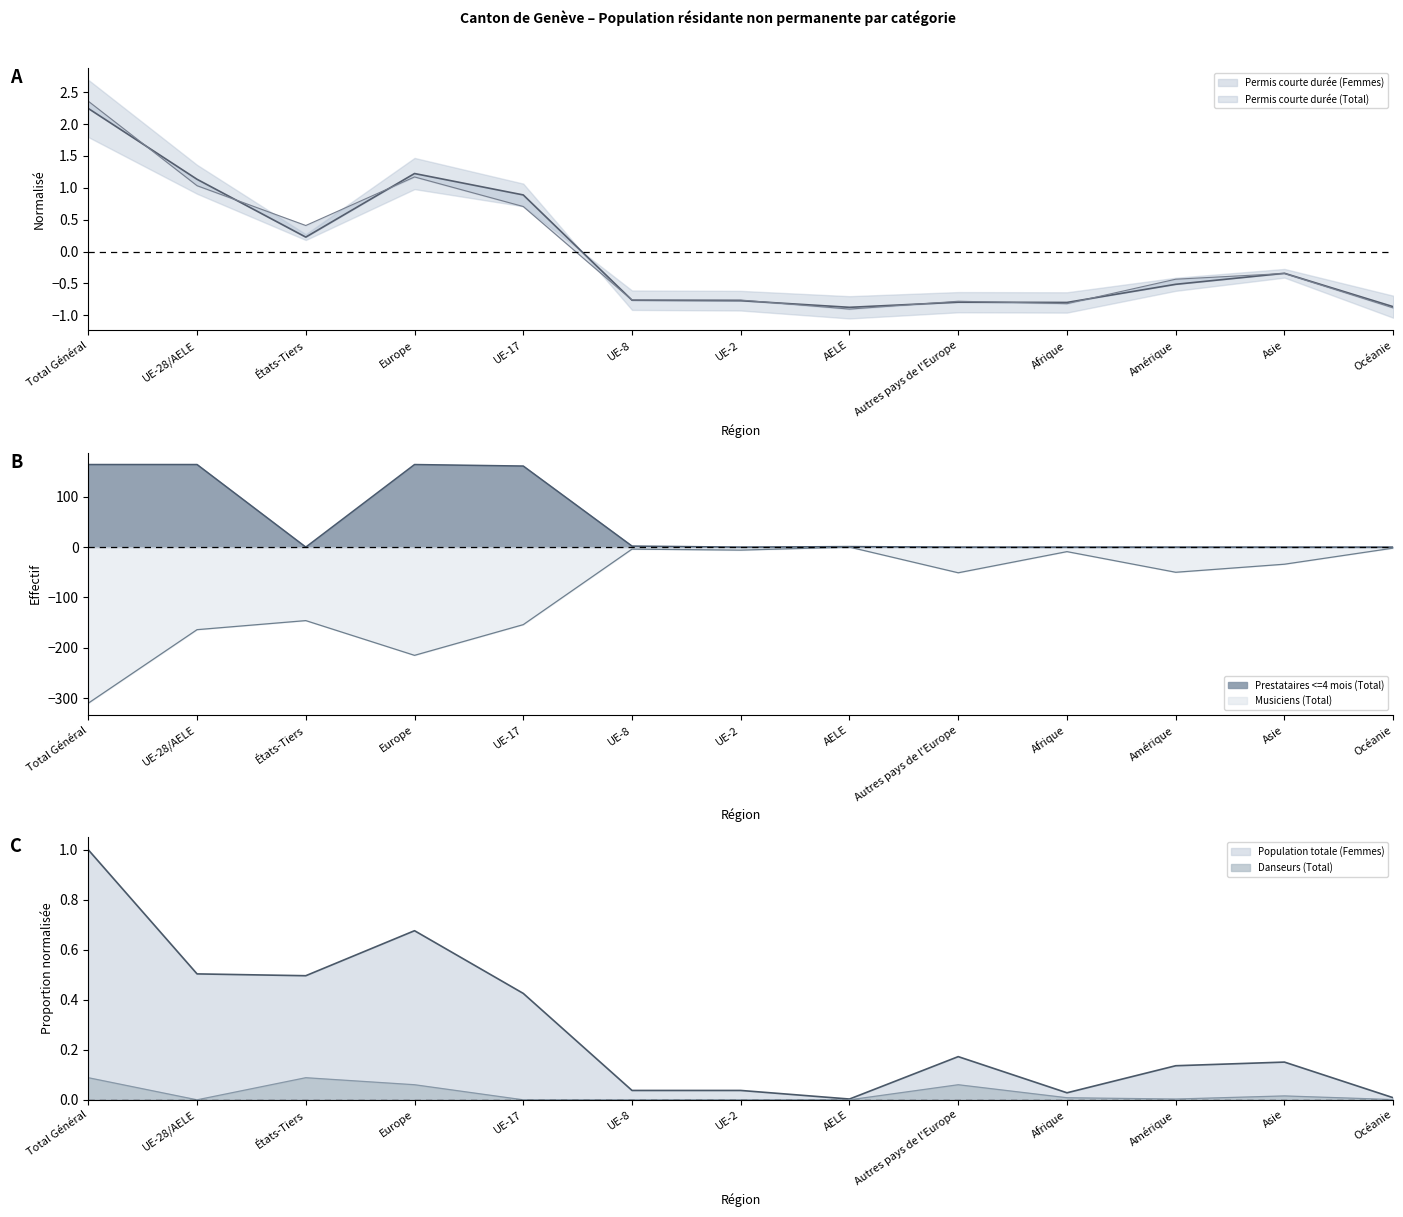

Reading left to right, transcribe all the data shown in this chart.

Permis courte durée (Total): 2.2	1.1	0.2	1.2	0.9	-0.8	-0.8	-0.9	-0.8	-0.8	-0.5	-0.3	-0.9
Permis courte durée (Femmes): 2.4	1.0	0.4	1.2	0.7	-0.8	-0.8	-0.9	-0.8	-0.8	-0.4	-0.3	-0.9
Prestataires <=4 mois (Total): 164.0	164.0	0.0	164.0	161.0	2.0	0.0	1.0	0.0	0.0	0.0	0.0	0.0
Musiciens (Total): -310.0	-164.0	-146.0	-215.0	-154.0	-4.0	-6.0	-0.0	-51.0	-9.0	-50.0	-34.0	-2.0
Danseurs (Total): 0.1	0.0	0.1	0.1	0.0	0.0	0.0	0.0	0.1	0.0	0.0	0.0	0.0
Population totale (Femmes): 1.0	0.5	0.5	0.7	0.4	0.0	0.0	0.0	0.2	0.0	0.1	0.2	0.0